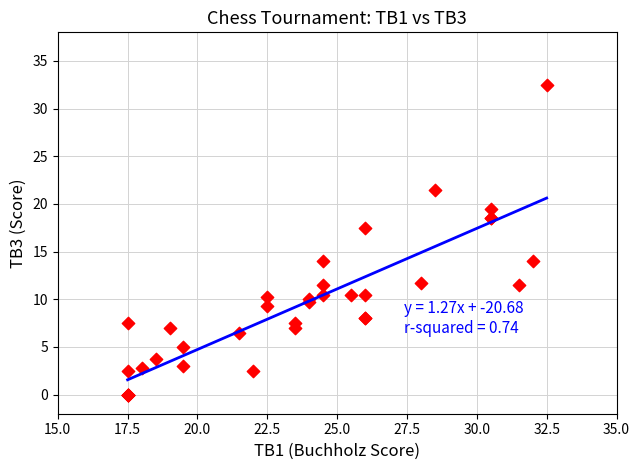

What Y value in the scatter plot is closest to 16?

17.5